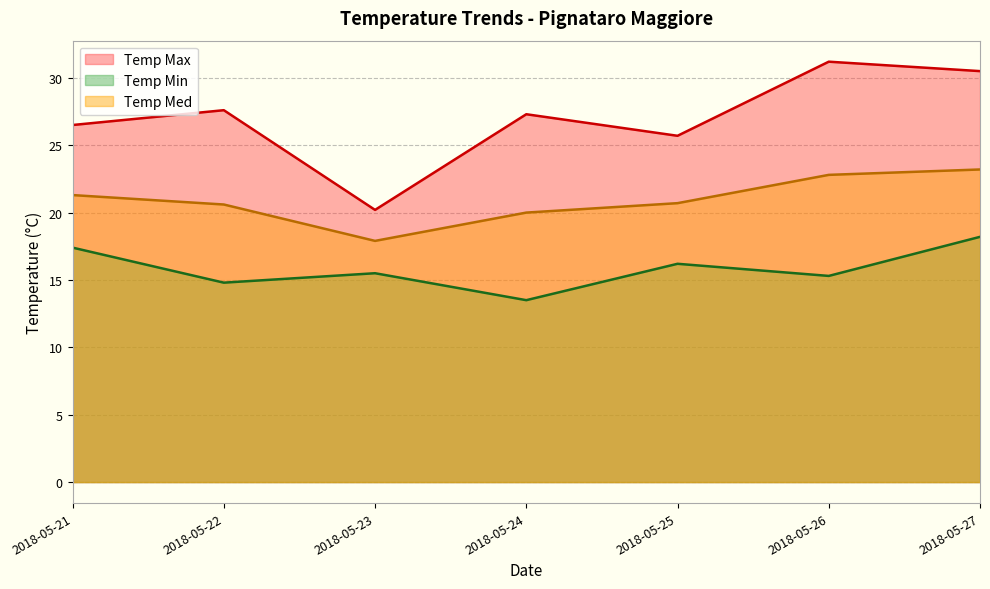

Is the value of Temp Min at 2018-05-23 greater than the value of Temp Max at 2018-05-21?

No